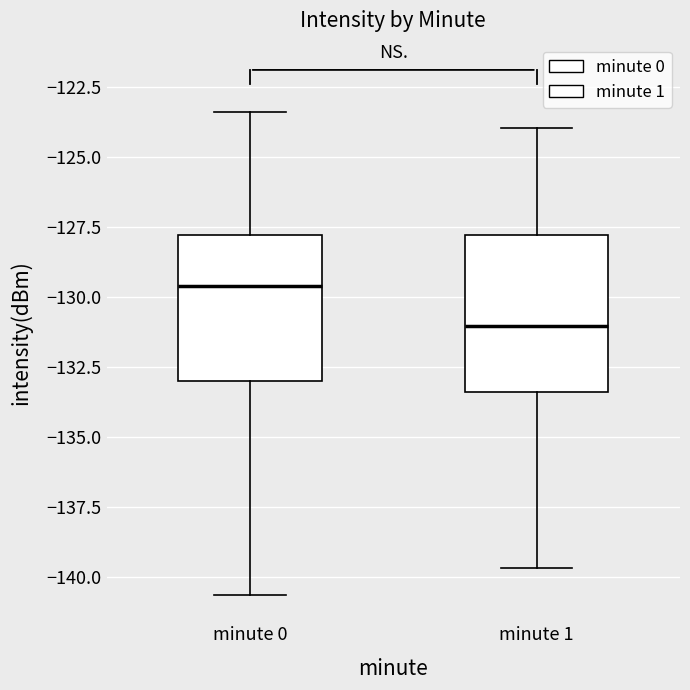

Where does the median line of the box for minute 0 sit on the y-axis? The values are not printed on the chart, so give them approximately, as read against the axis.

-129.5